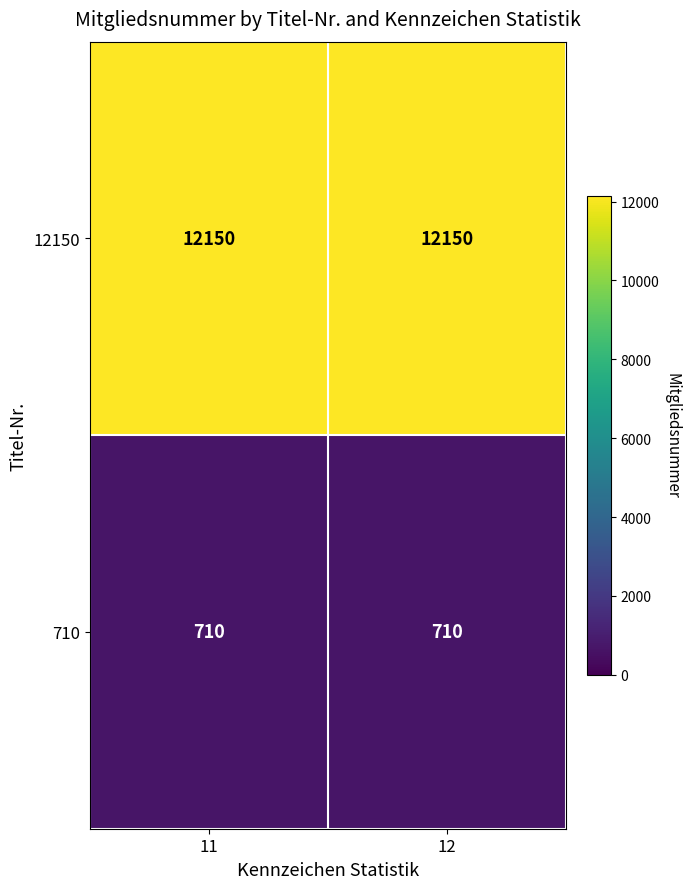

What is the spread (max minus min) of values at 11?

11440